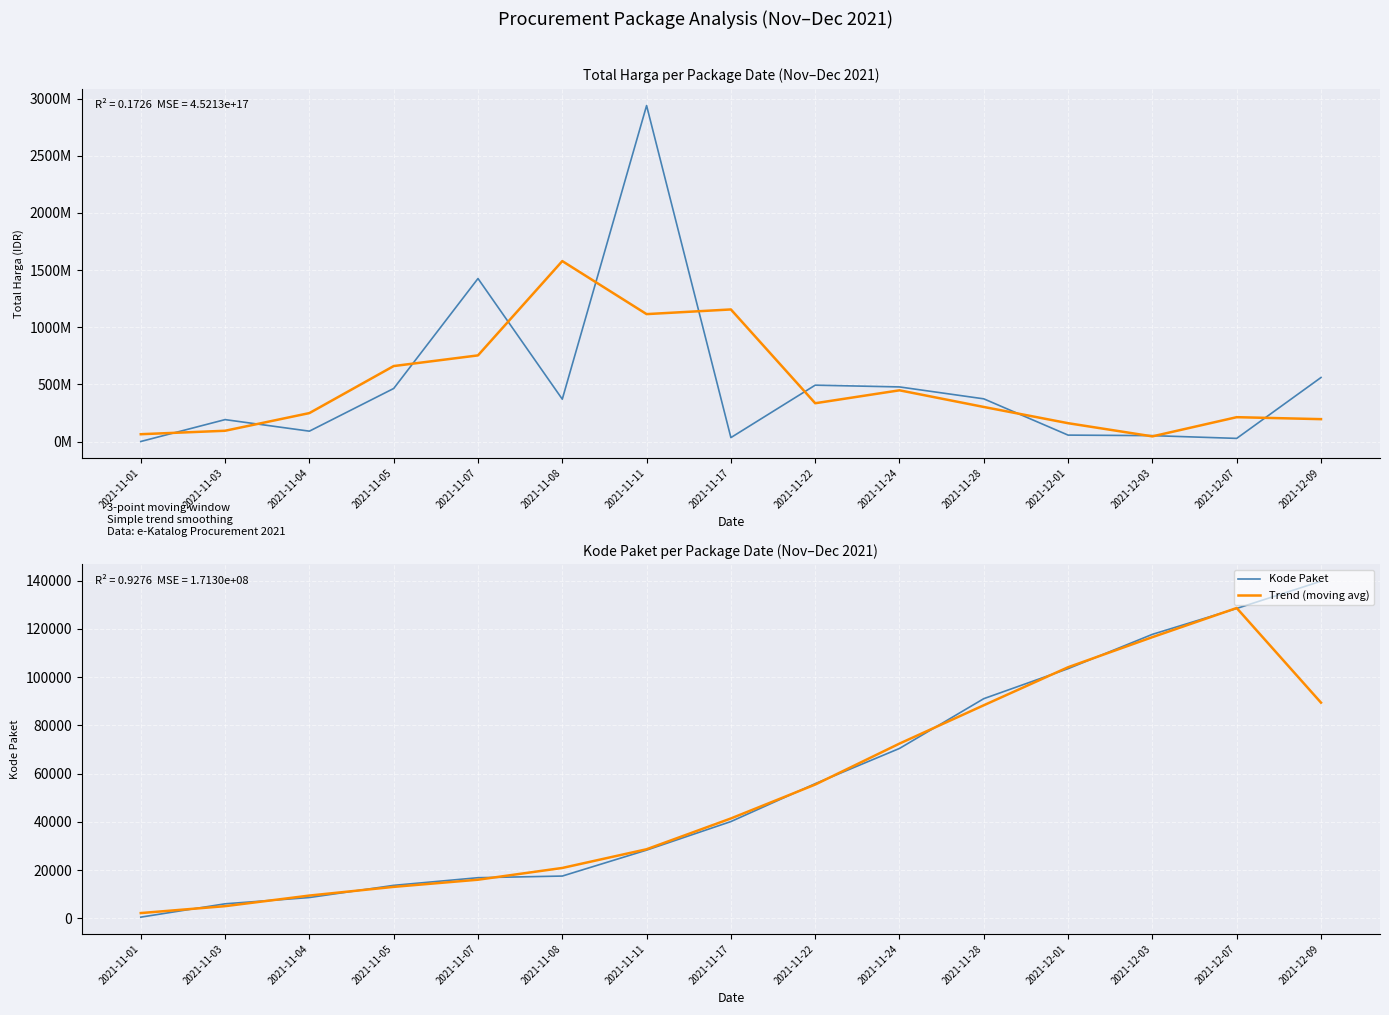

Which category has the highest value across all series?

2021-11-11